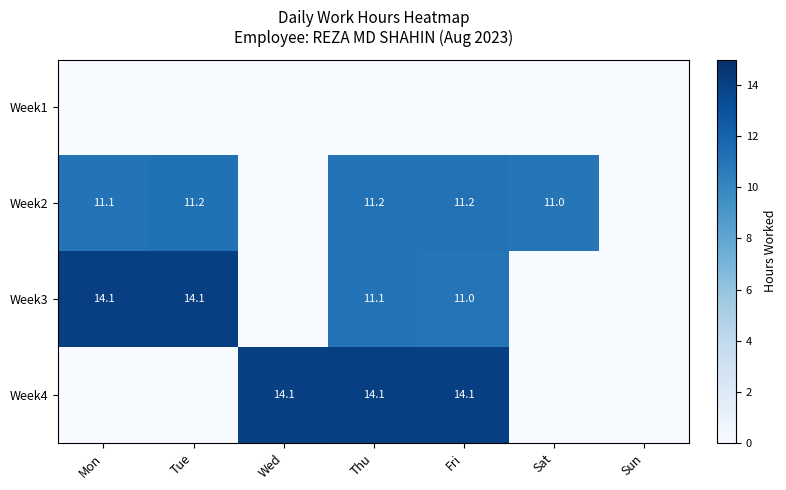

Which has a higher value, Wed or Mon?

Wed